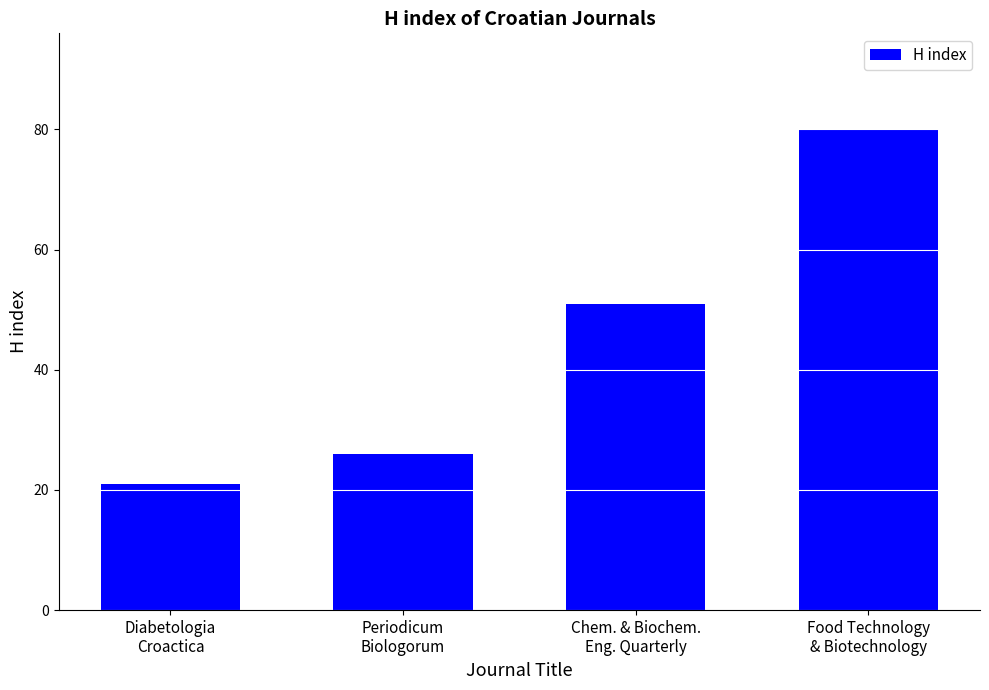

What value does the data have at Chem. & Biochem.
Eng. Quarterly?

51